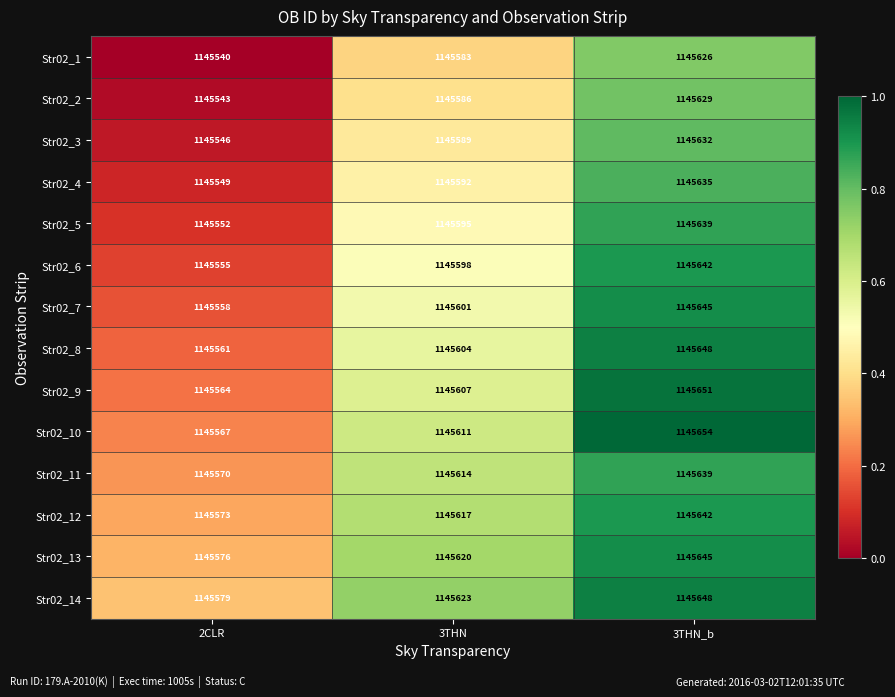

At which category is the sum across all series the highest?

3THN_b